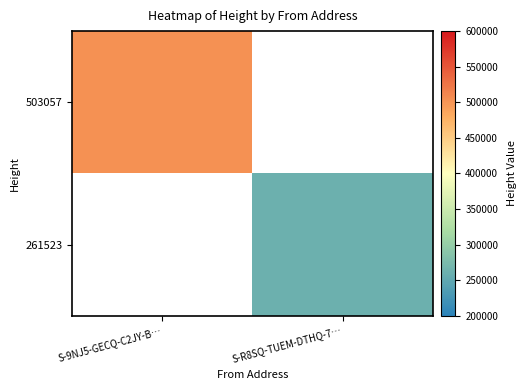

Which series has the largest range (max minus min)?

503057